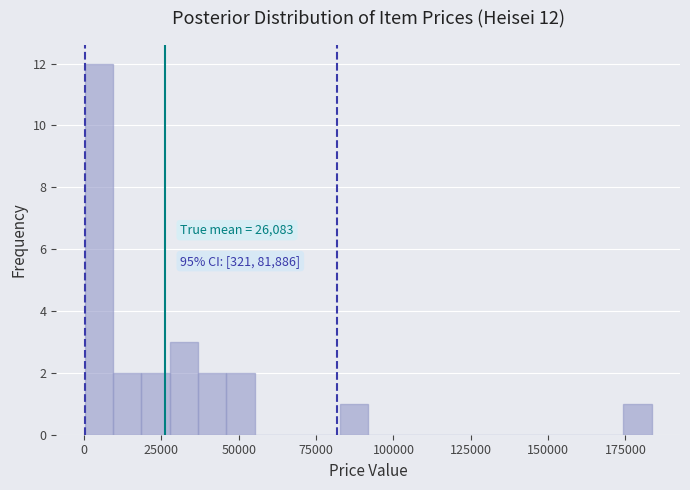

Read against the x-axis, roughly where is the centre of the tallest bar?

5000